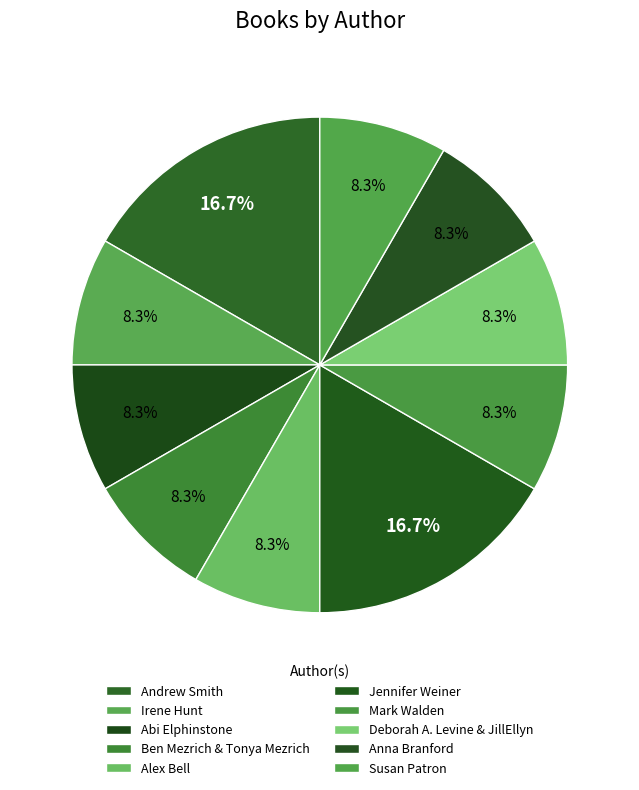

Count the number of slices in the pie.

10